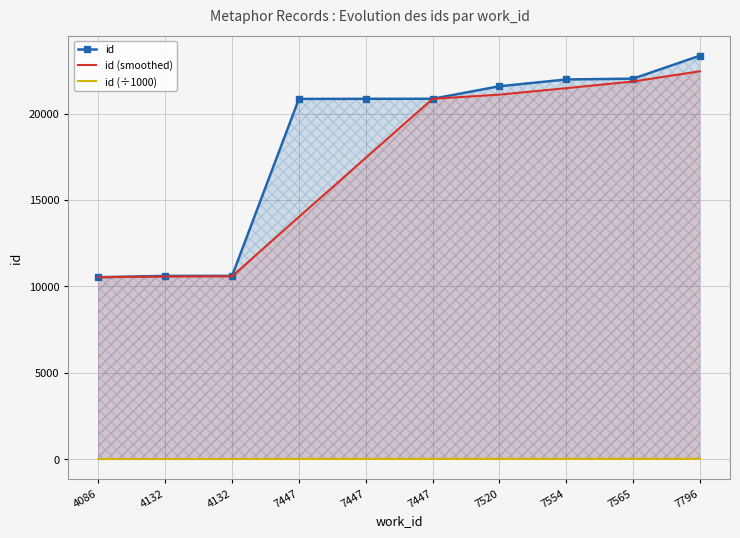

How many data points in id (smoothed) are less than 20851?

5